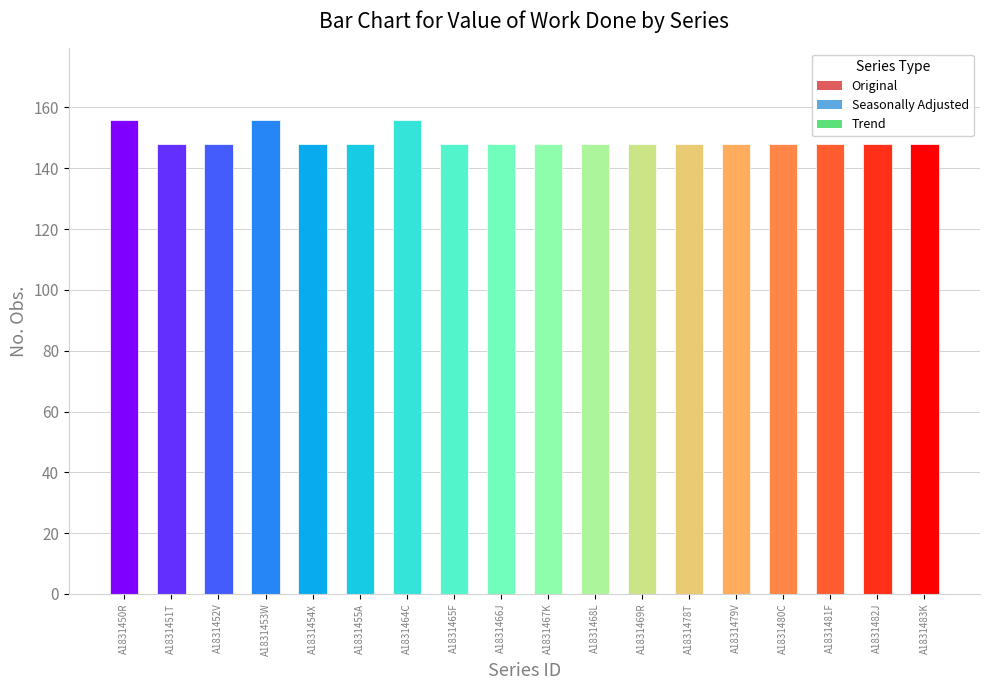

What is the change in value from A1831464C to A1831469R?

-8